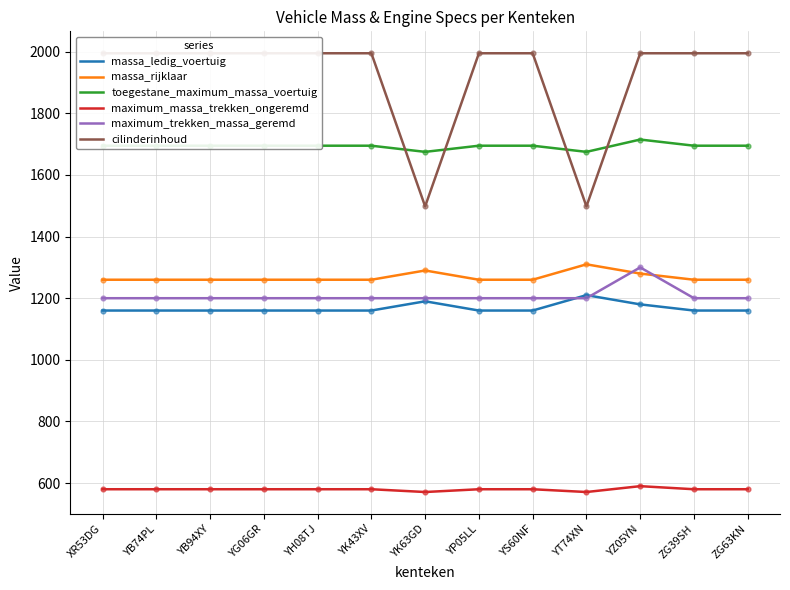

Which series reaches the minimum Y coordinate?

maximum_massa_trekken_ongeremd